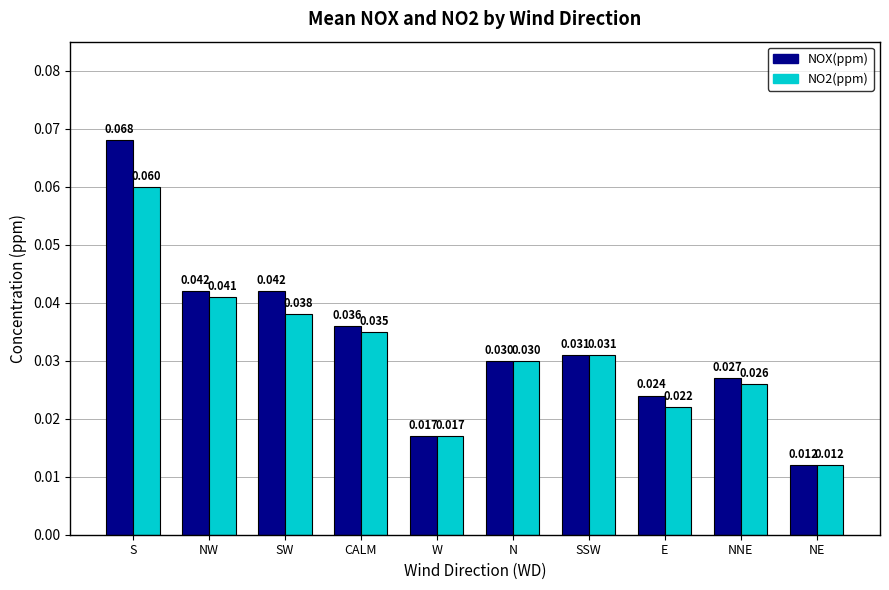

At which label is NOX(ppm) closest to 0?

NE